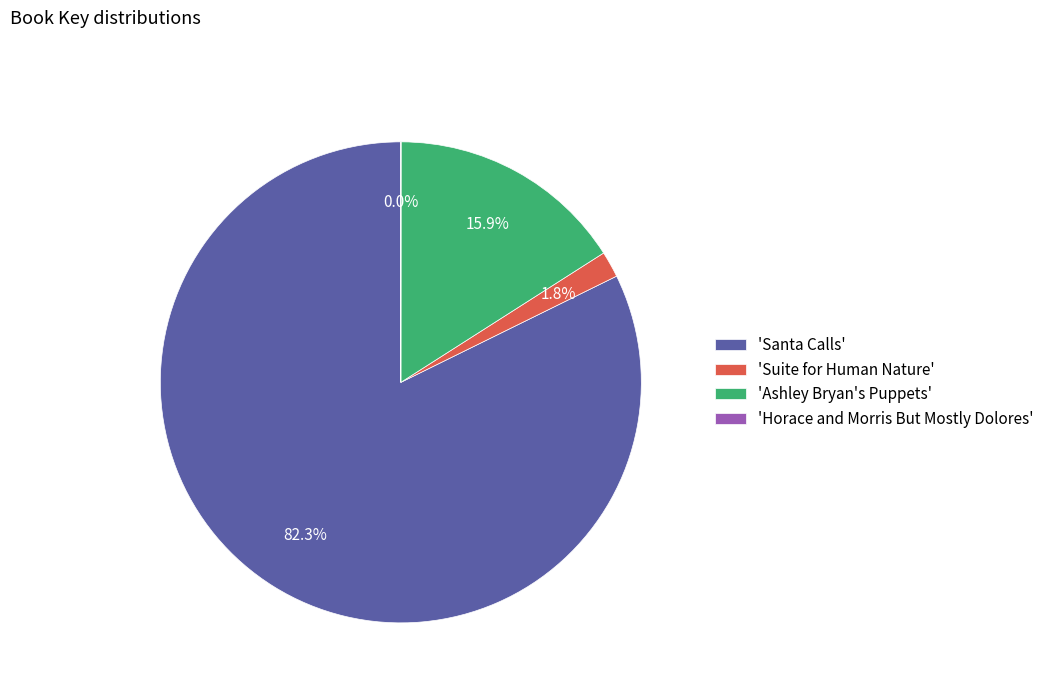

Which category has the biggest portion of the pie?

'Santa Calls'